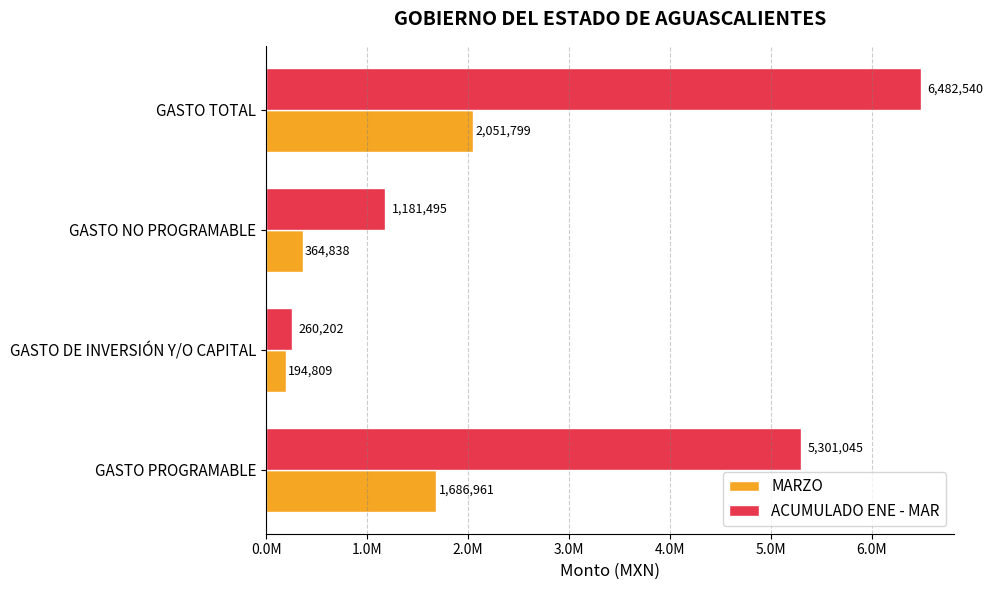

Reading left to right, list all the values displayed in this chart.

MARZO: 1686960.9	194808.6	364837.9	2051798.8
ACUMULADO ENE - MAR: 5301045.1	260202.1	1181494.5	6482539.6